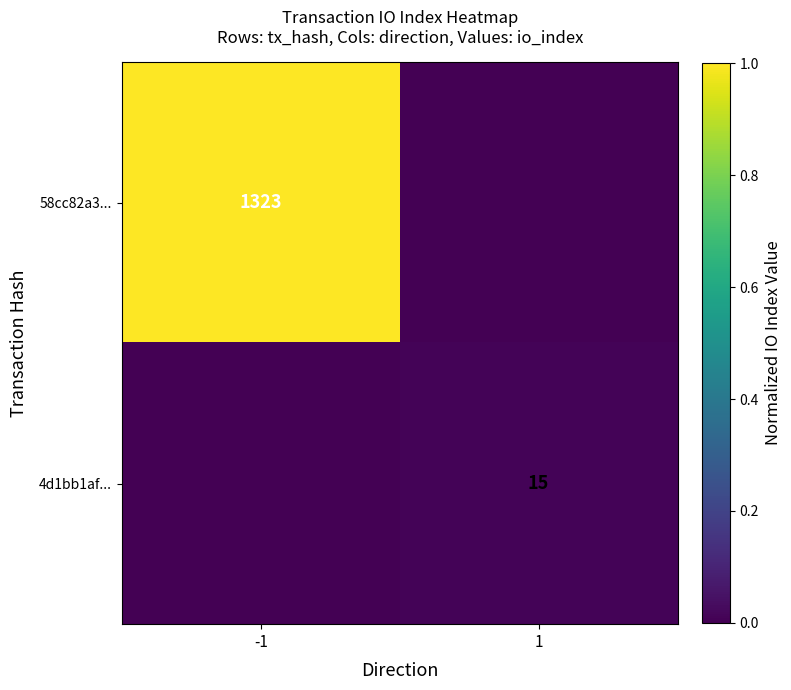

Is it true that 4d1bb1af... equals 15 at 1?

True